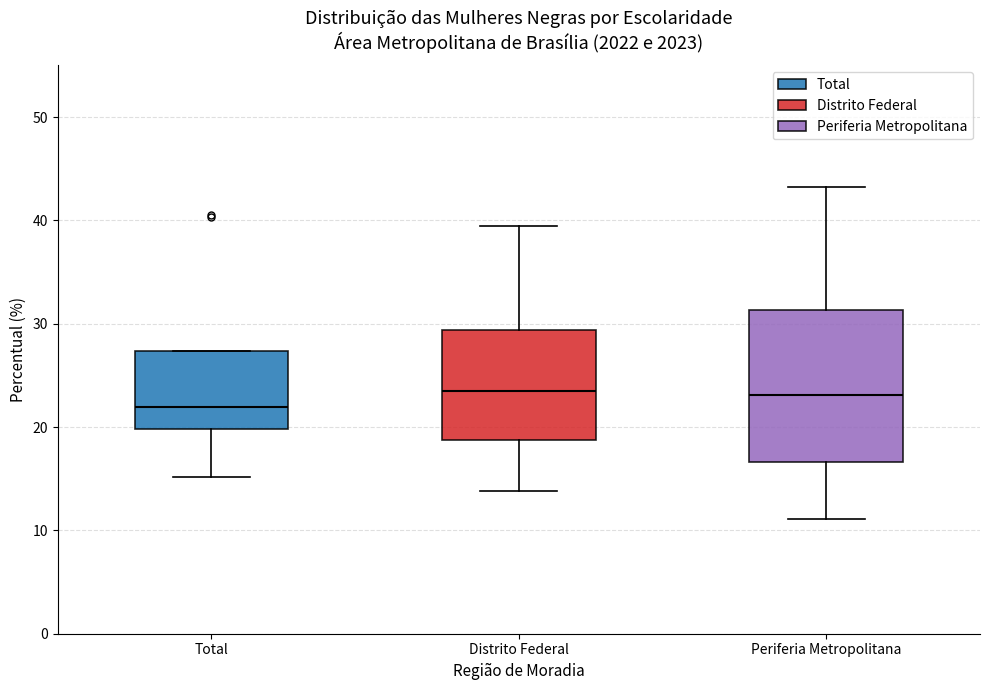

Where is the lower edge of the box for Periferia Metropolitana on the y-axis? The values are not printed on the chart, so give them approximately, as read against the axis.

17